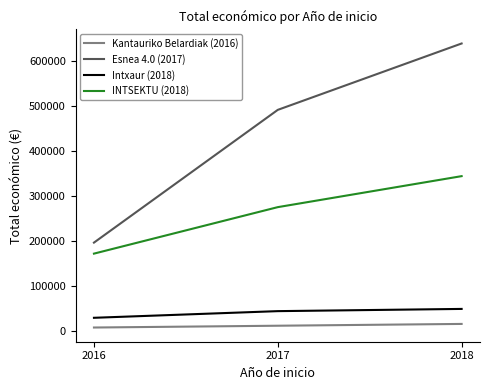

Which series has the largest range (max minus min)?

Esnea 4.0 (2017)